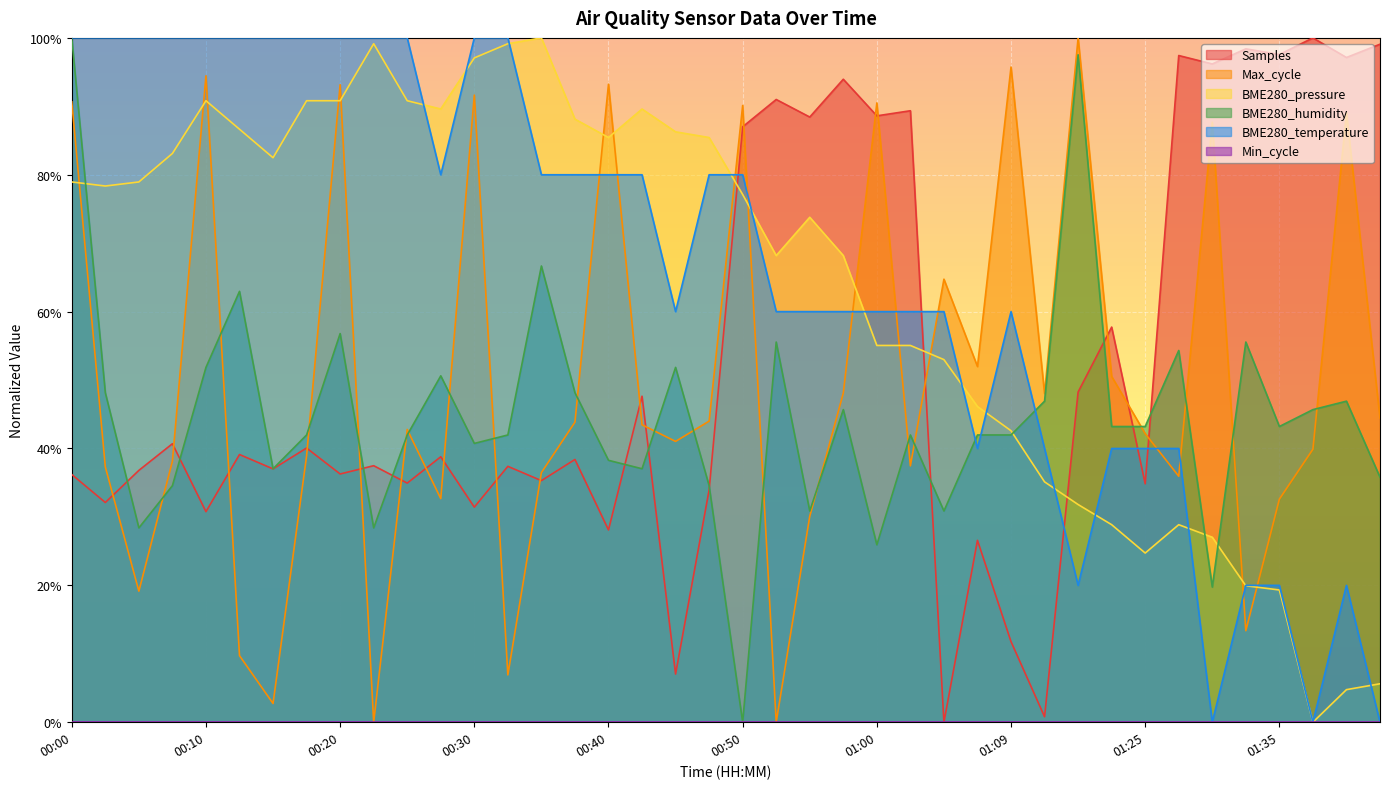

Between 00:25 and 01:00, which series saw the biggest shift?

Samples